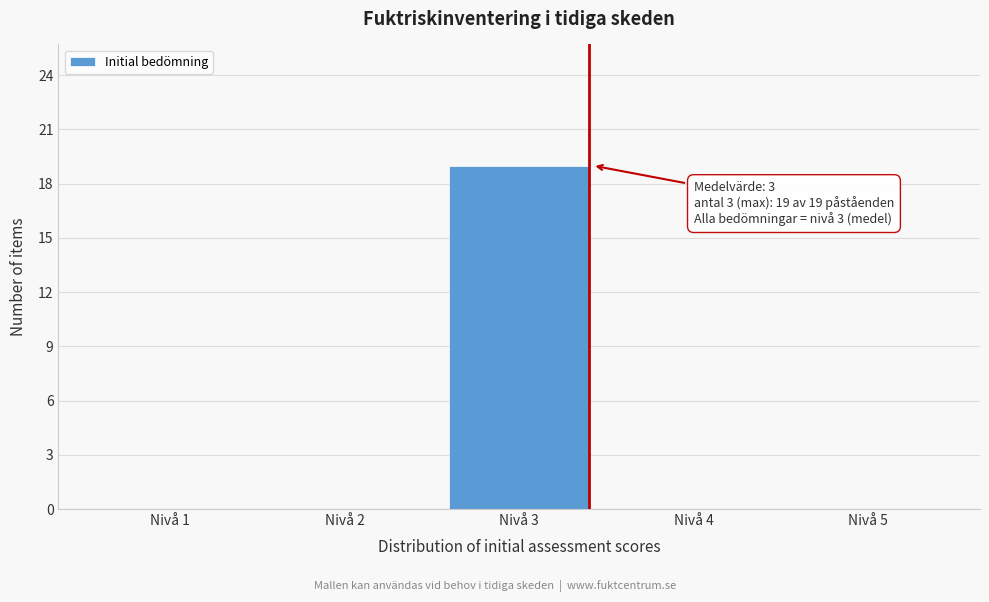

Reading right to left, transcribe all the data shown in this chart.

Nivå 5=0	Nivå 4=0	Nivå 3=19	Nivå 2=0	Nivå 1=0